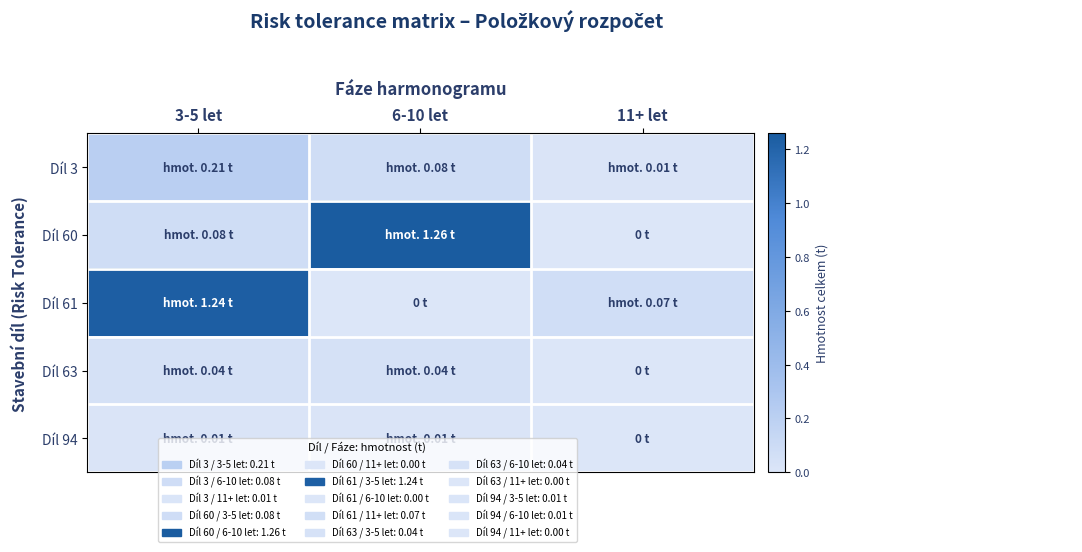

What is the total value across all series at 11+ let?

0.1